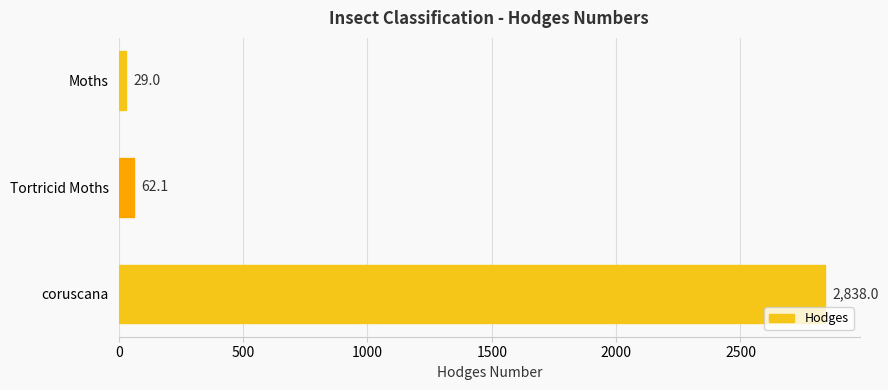

Reading top to bottom, what are all the values shown in this chart?

29.0	62.1	2838.0